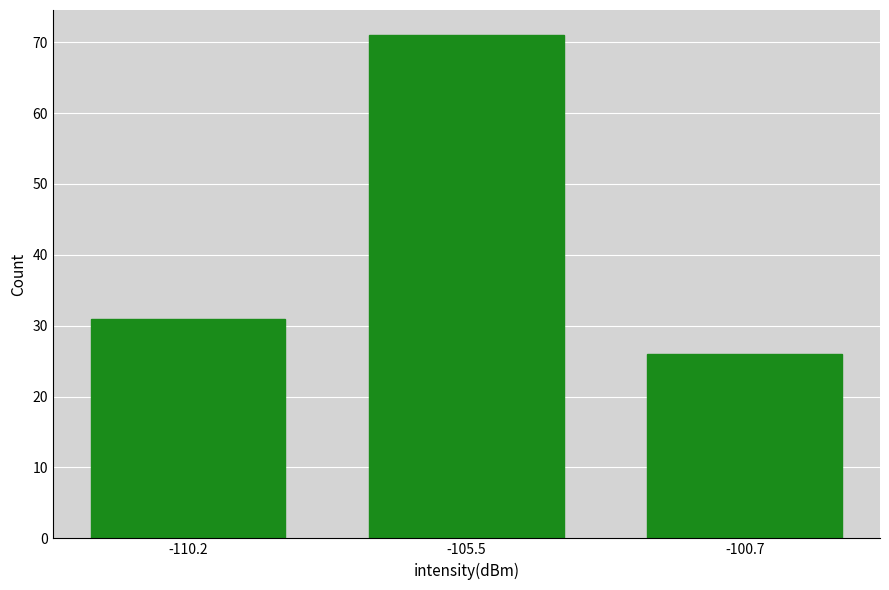

Which range on the x-axis has the tallest bar?

-108.0 to -103.0